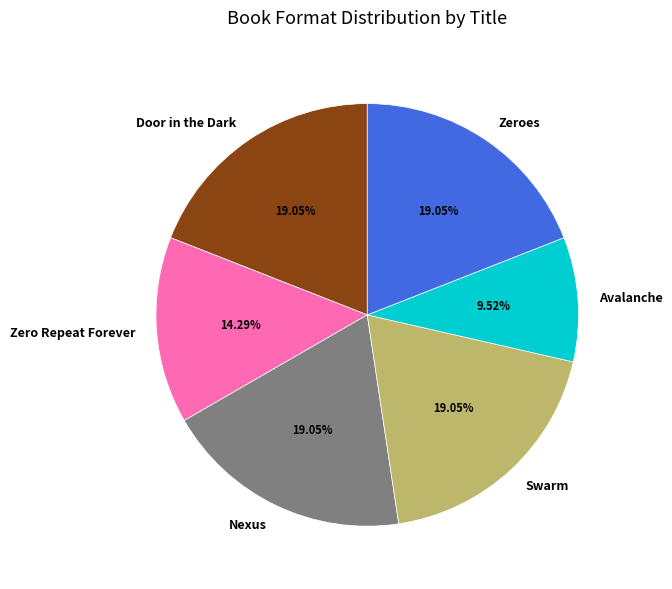

Combined, do Door in the Dark and Zeroes account for over 50%?

No